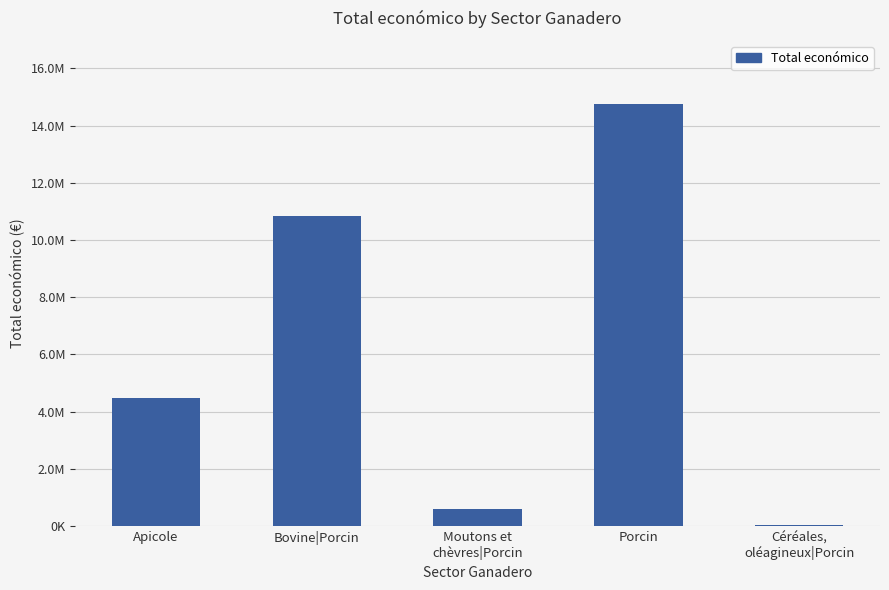

Is it true that the value at Apicole is 4484118?

True